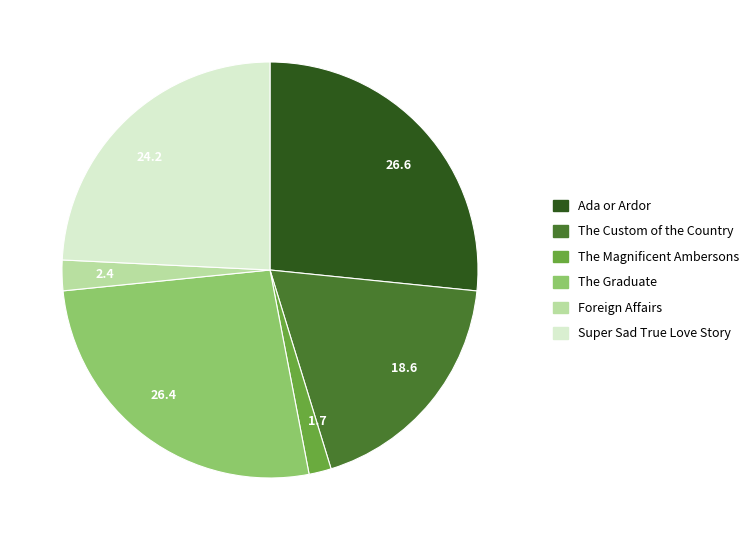

The Ada or Ardor slice represents 27% of the pie. True or false?

True